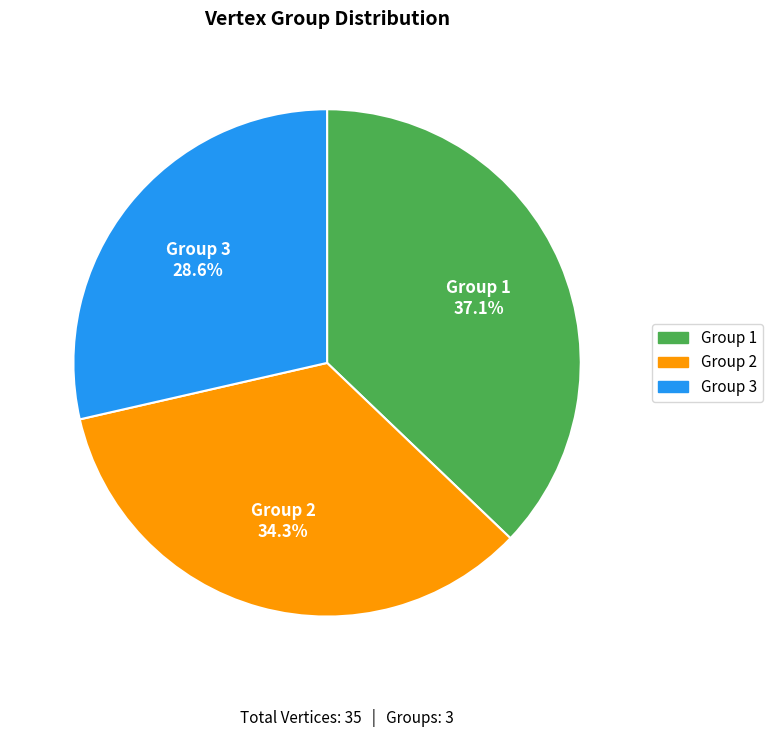

What is the smallest slice in the pie chart?

Group 3